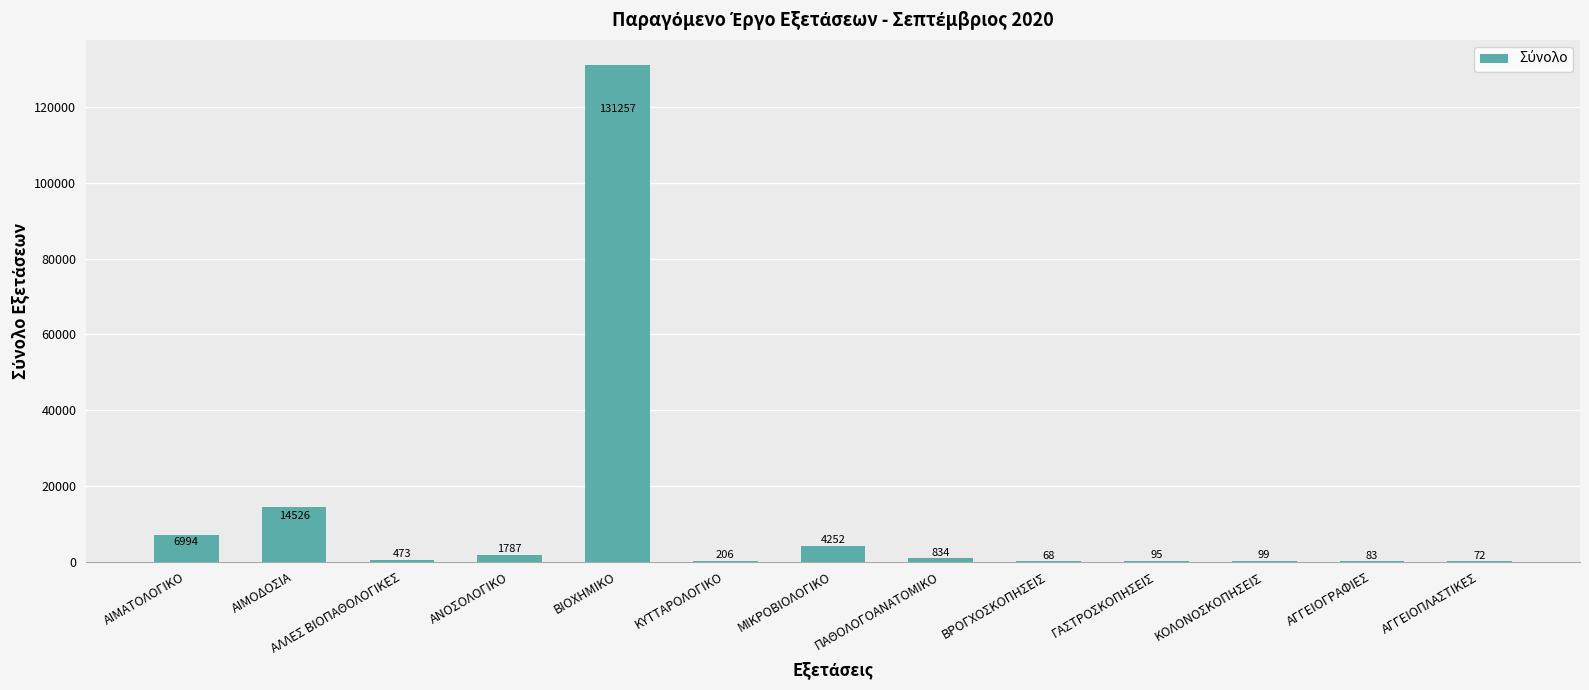

At which category does the chart reach its peak across all series?

ΒΙΟΧΗΜΙΚΟ